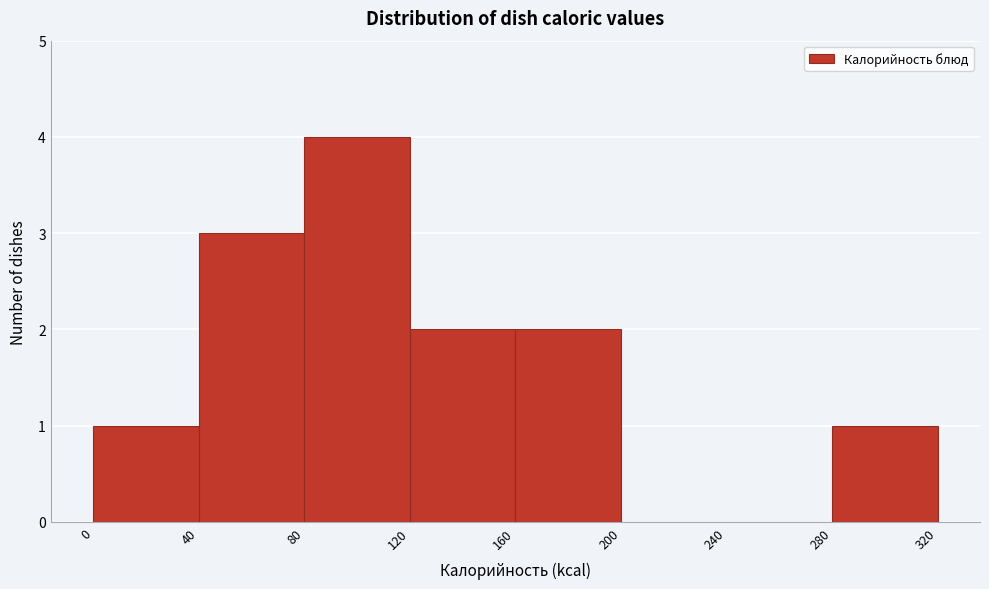

Reading left to right, transcribe this chart: for each bar, give the range it covers on the x-axis and its height. The values are not printed on the chart, so give them approximately, as read against the axis.

0 to 40: 1
40 to 80: 3
80 to 120: 4
120 to 160: 2
160 to 200: 2
200 to 240: 0
240 to 280: 0
280 to 320: 1